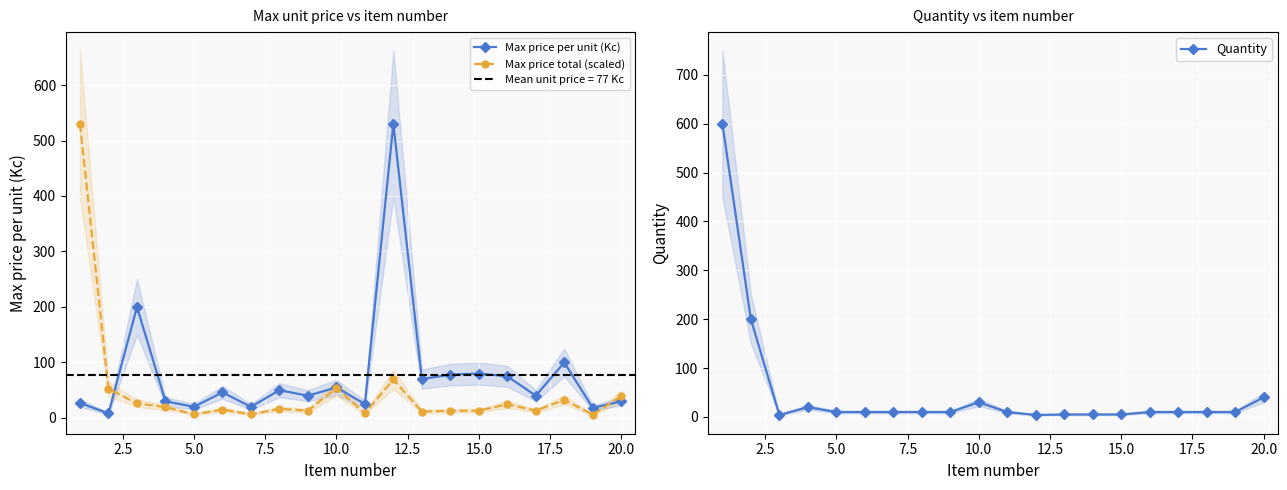

True or false: Max price per unit (Kc) has more than 0 interior local peaks.

True